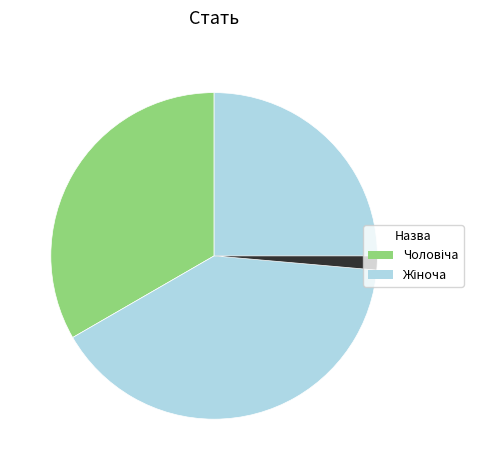

Is there a majority slice in this chart?

Yes